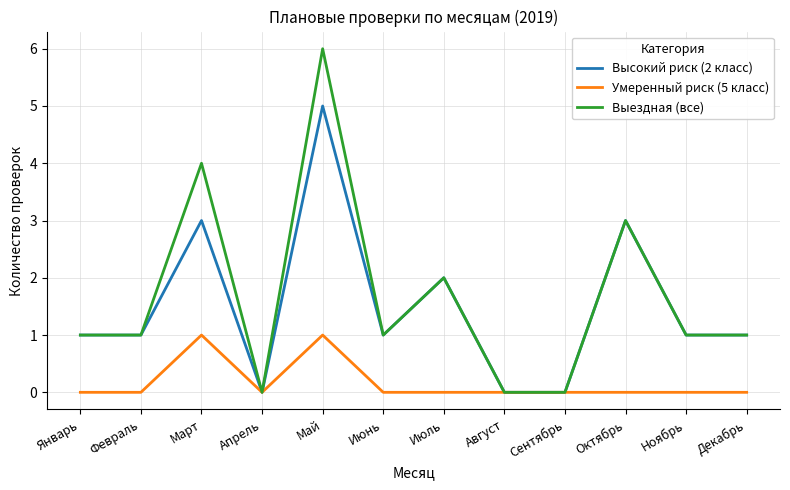

Is the value of Выездная (все) at Октябрь greater than the value of Умеренный риск (5 класс) at Ноябрь?

Yes